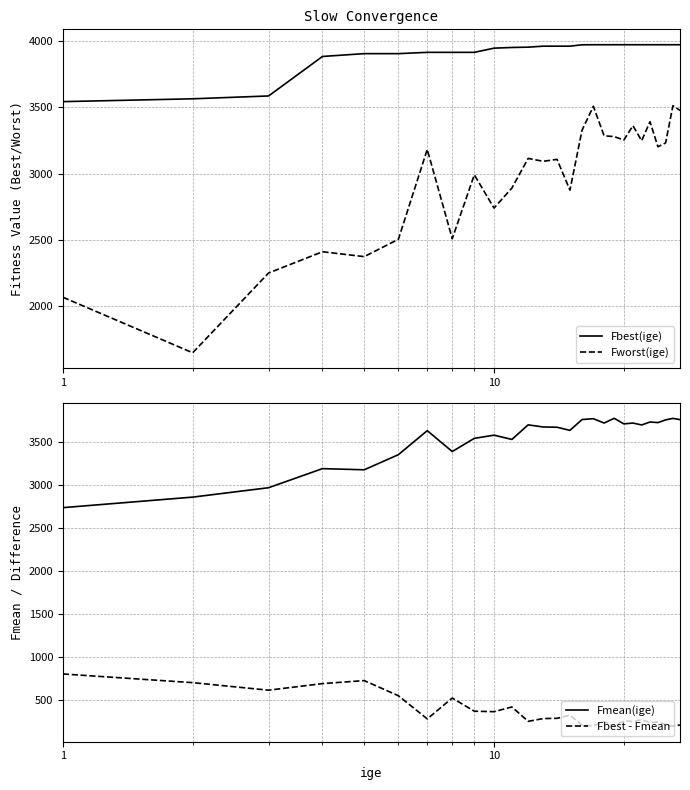

Which series has the largest range (max minus min)?

Fworst(ige)